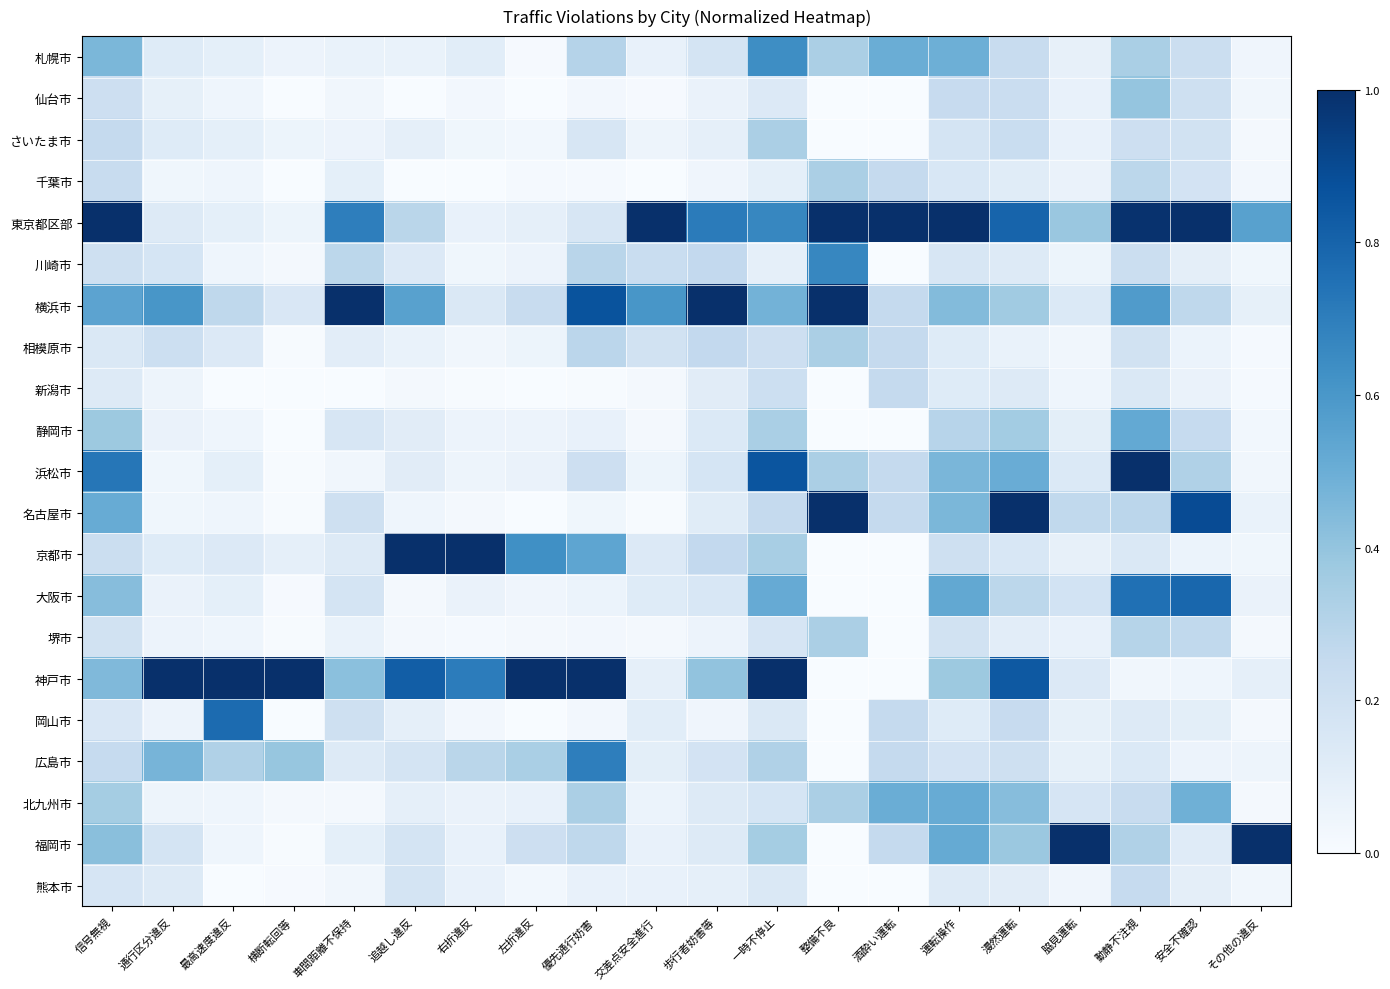

Between 車間距離不保持 and 左折違反, which is larger?

車間距離不保持